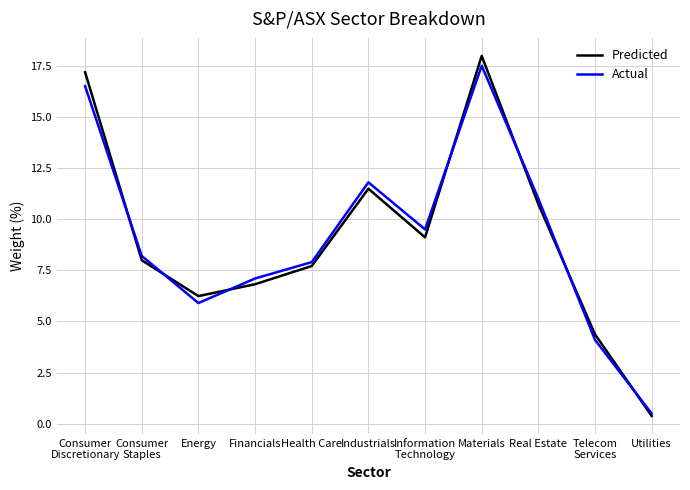

What value does the Predicted series have at Telecom
Services?

4.4